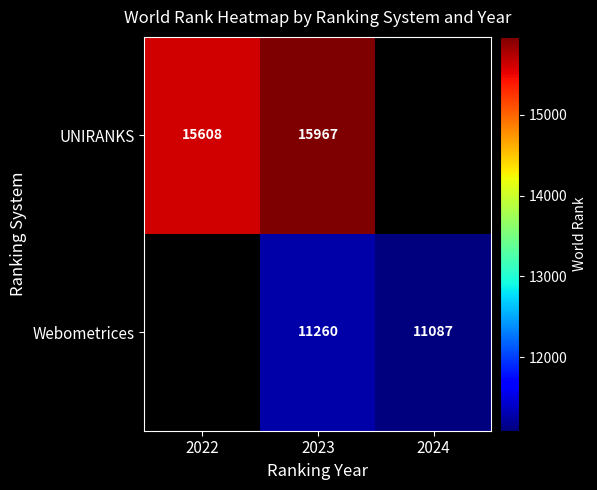

What is the difference between the Webometrices values at 2024 and 2023?

173